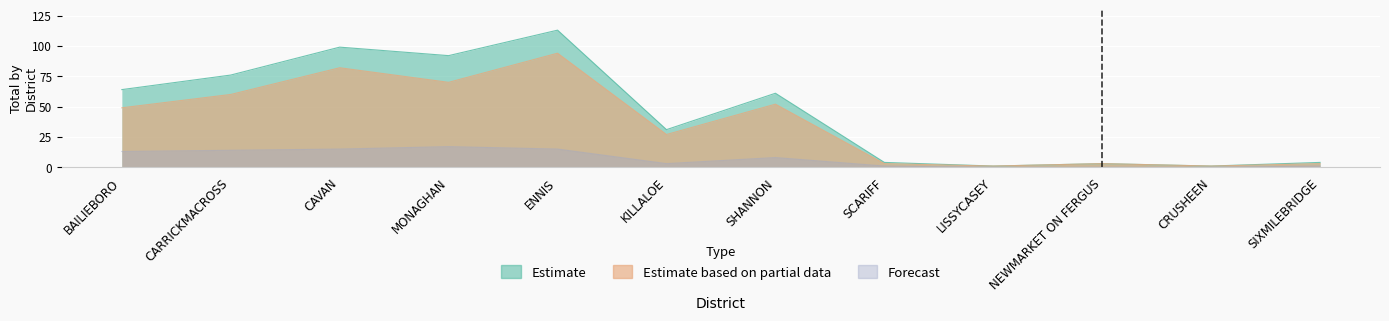

What is the highest value of the Estimate based on partial data series?

94